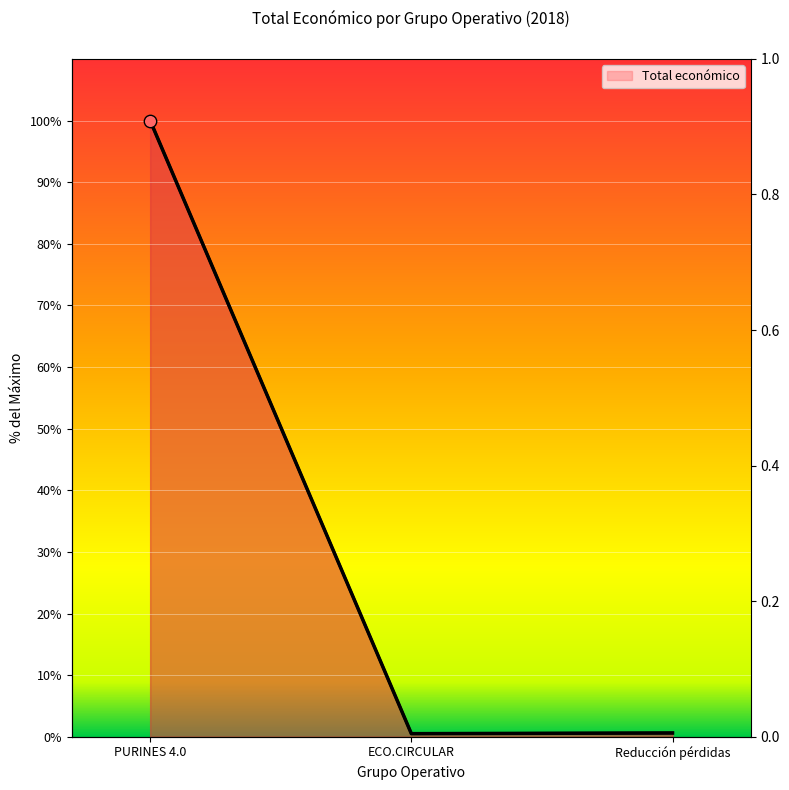

Which has a higher value, ECO.CIRCULAR or PURINES 4.0?

PURINES 4.0